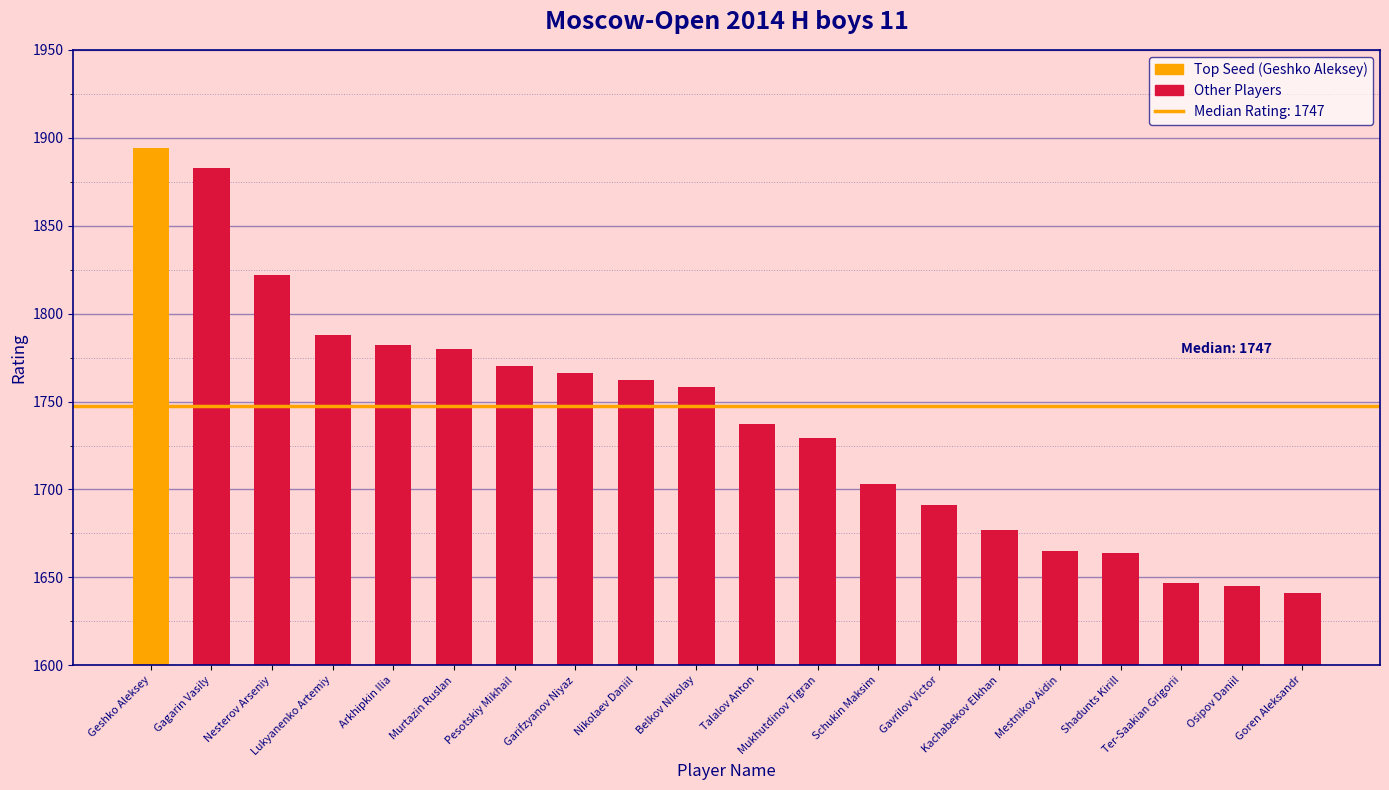

What is the label of the 12th bar from the right?

Nikolaev Daniil